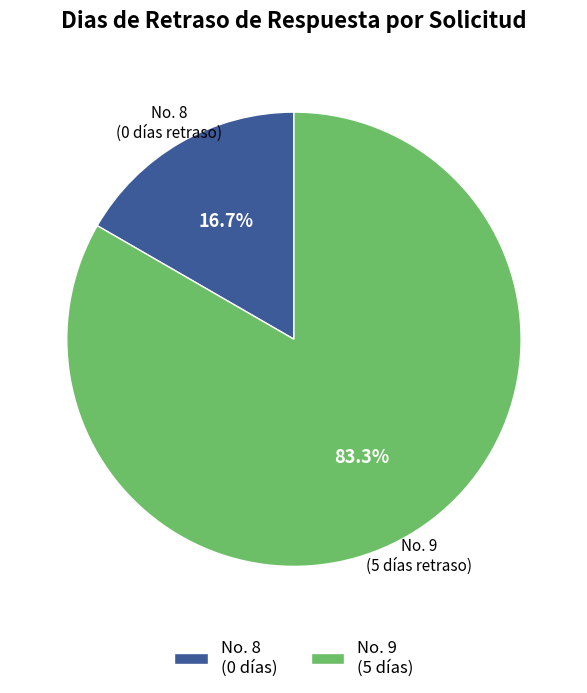

Between No. 8 (0 días) and No. 9 (5 días), which is larger?

No. 9 (5 días)